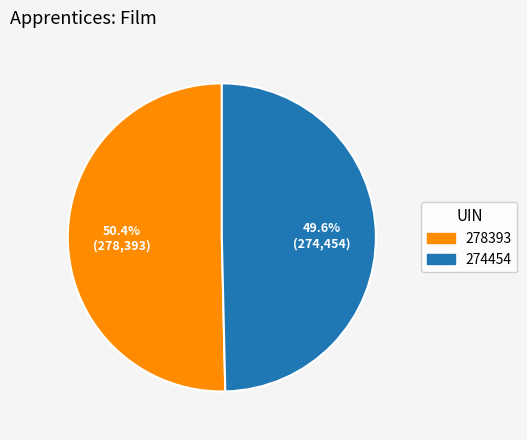

Count the number of slices in the pie.

2